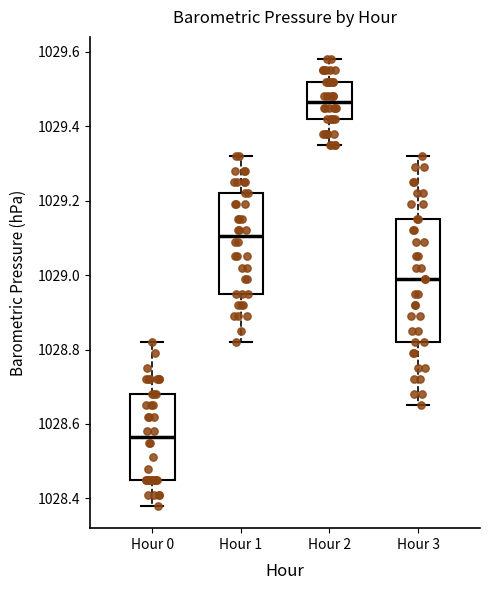

Reading left to right, read every box against the y-axis: the position of its median line, the range the box covers, and the ends of its whiskers. The values are not printed on the chart, so give them approximately, as read against the axis.

Hour 0: median 1028.56, box 1028.46 to 1028.68, whiskers 1028.38 to 1028.82
Hour 1: median 1029.10, box 1028.96 to 1029.22, whiskers 1028.82 to 1029.32
Hour 2: median 1029.46, box 1029.42 to 1029.52, whiskers 1029.36 to 1029.58
Hour 3: median 1029.00, box 1028.82 to 1029.16, whiskers 1028.66 to 1029.32